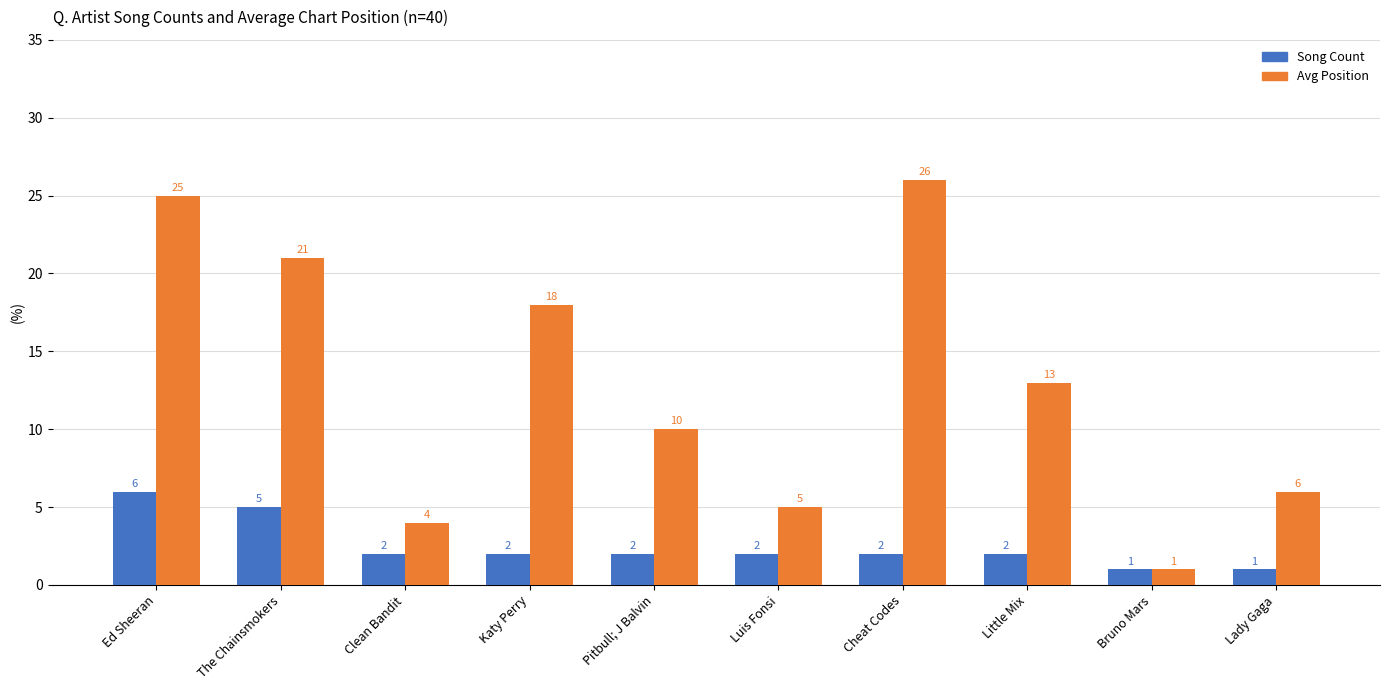

What is the highest value of the Avg Position series?

26